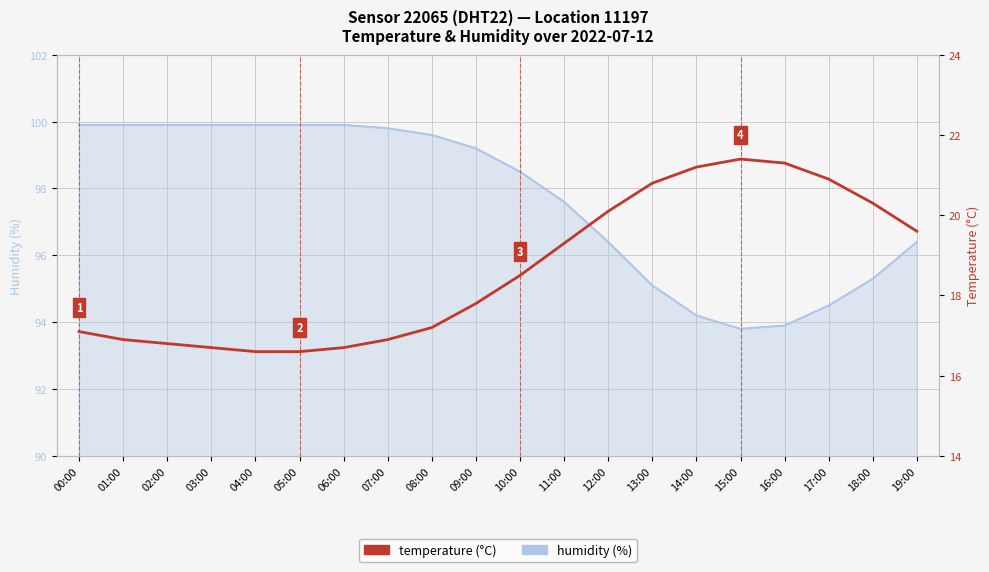

Is it true that humidity equals 99.9 at 05:00?

True